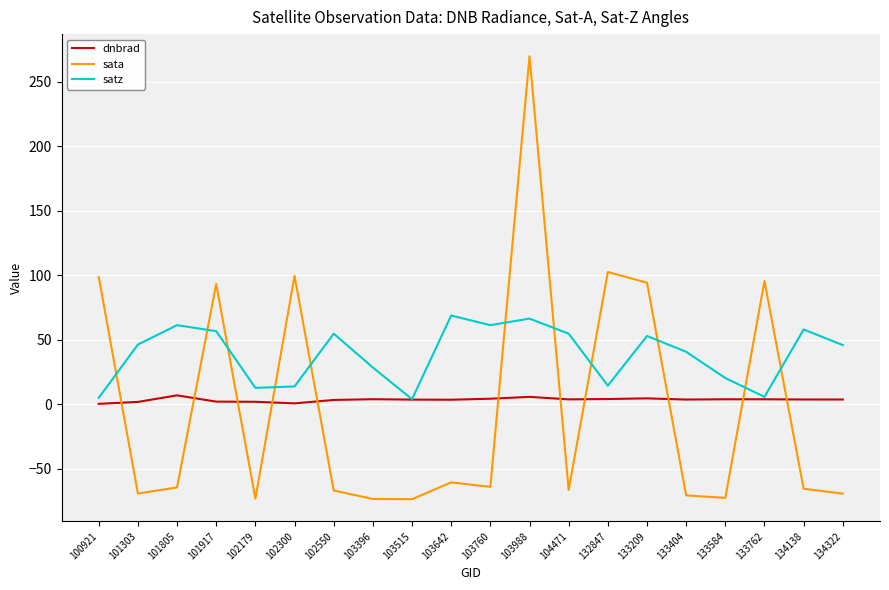

What is the lowest value of the satz series?

4.0